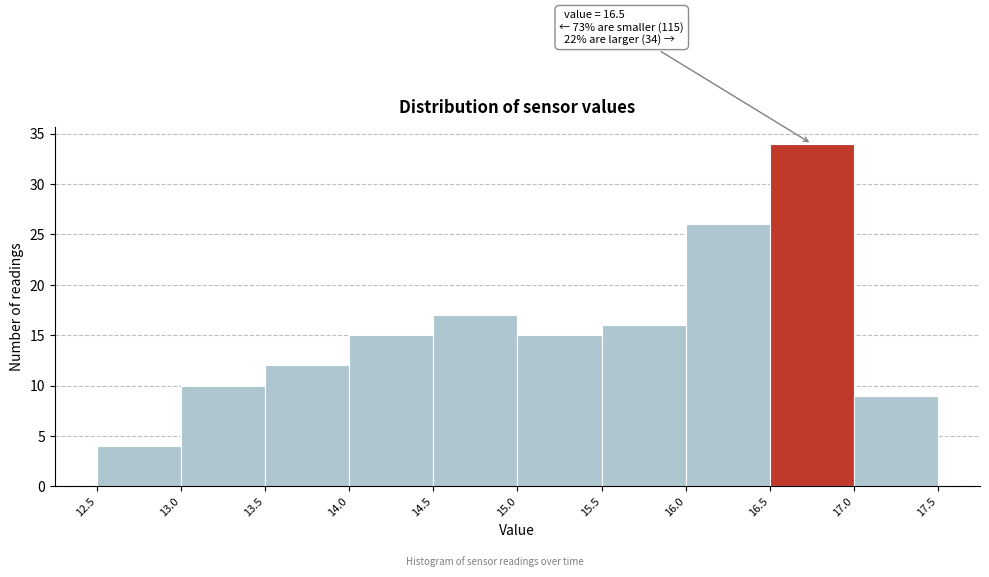

Which range on the x-axis has the tallest bar?

16.5 to 17.0